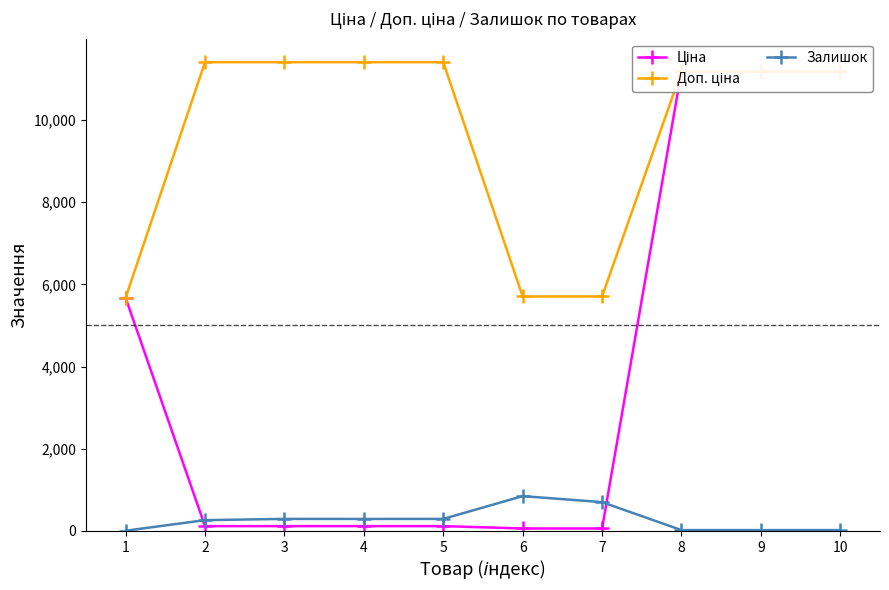

Reading left to right, what are all the values shown in this chart?

Ціна: 5673.8	114.1	114.1	114.1	114.1	57.0	57.0	11188.2	11188.2	11188.2
Доп. ціна: 5673.8	11410.0	11410.0	11410.0	11410.0	5705.0	5705.0	11188.2	11188.2	11188.2
Залишок: 2.0	260.0	290.0	289.0	290.0	845.0	698.0	17.0	17.0	17.0